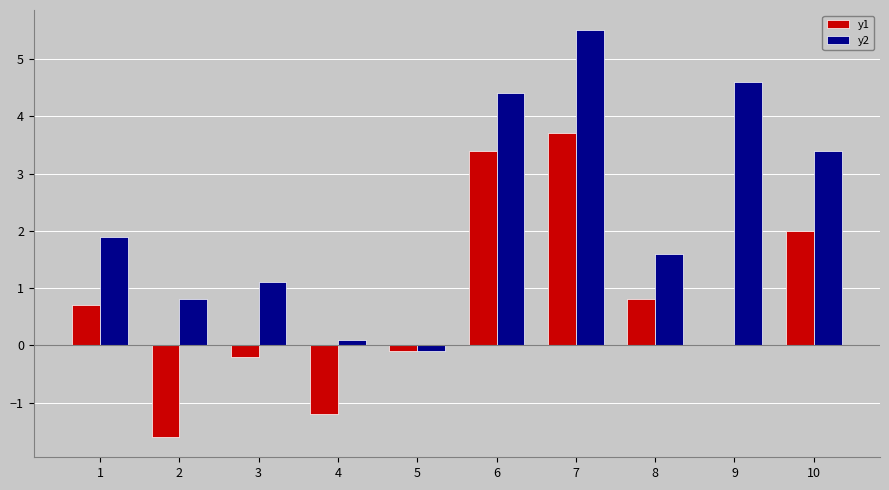

Which series changed the most between 3 and 6?

y1